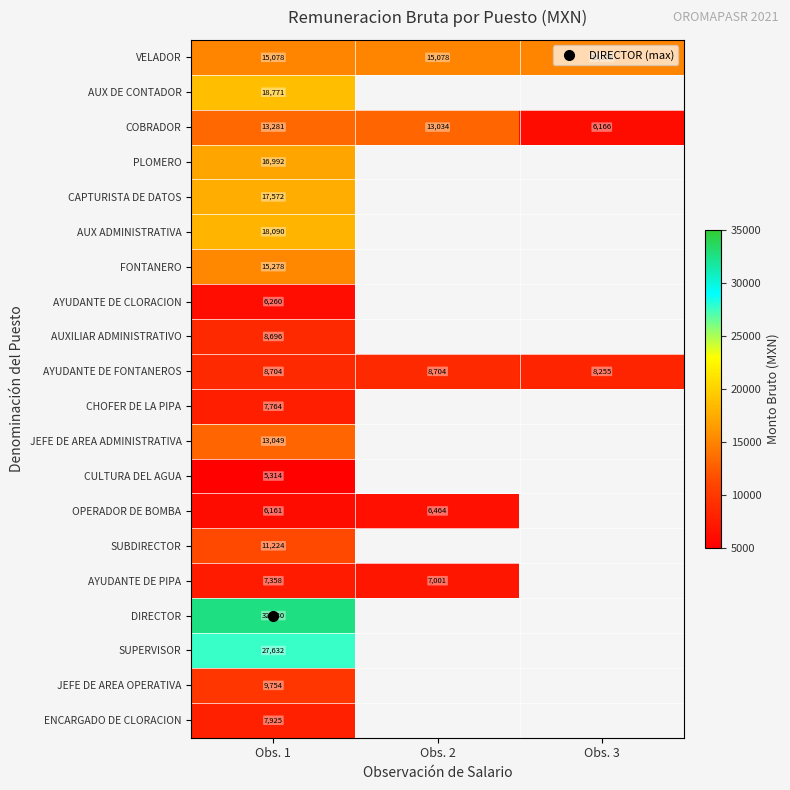

How many categories are shown in the chart?

3